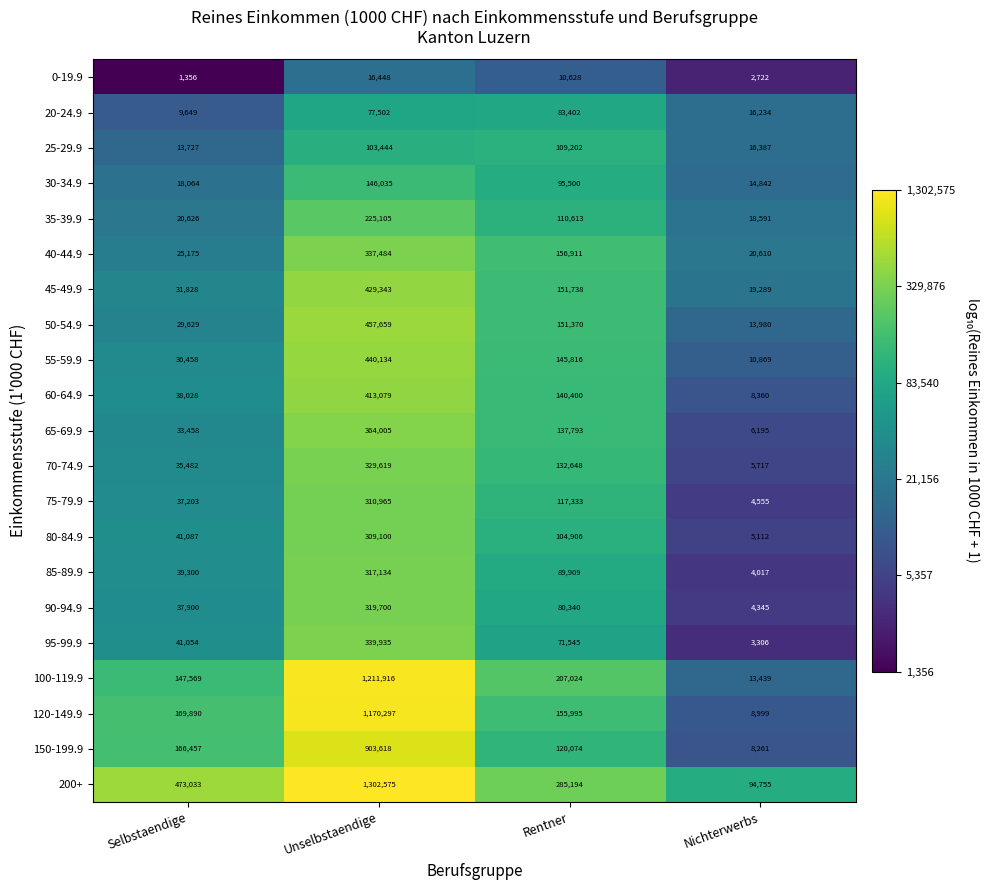

What is the difference between the 40-44.9 values at Unselbstaendige and Nichterwerbs?

316874